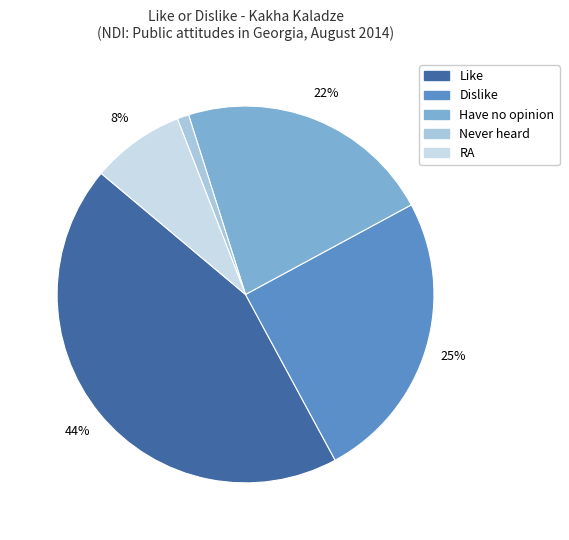

Is it true that Dislike is 34% of the pie?

False